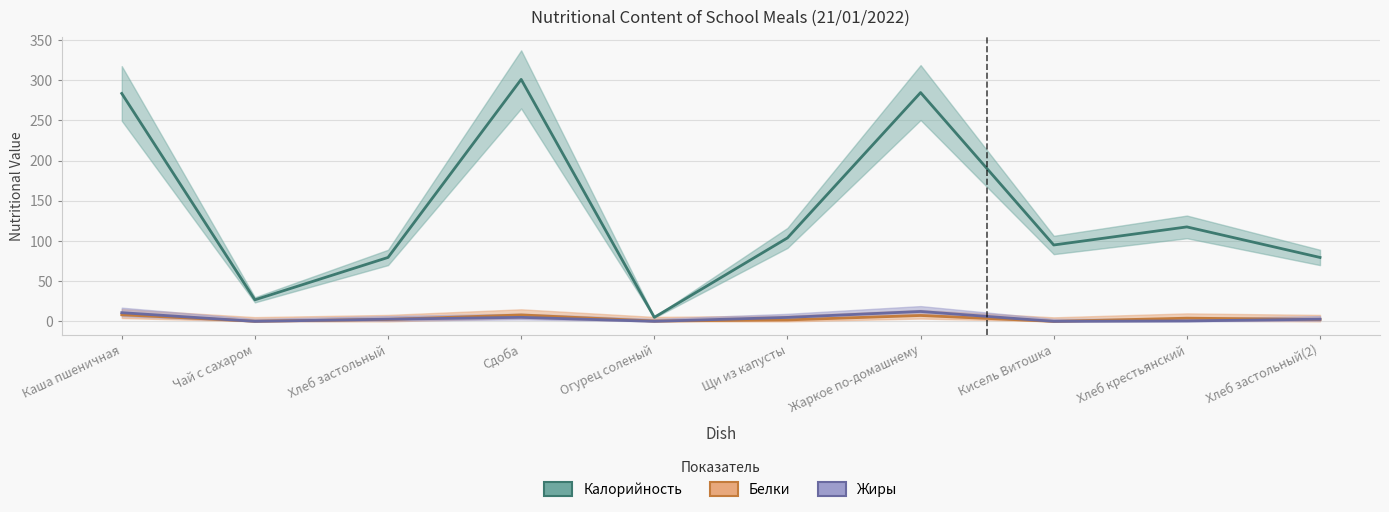

Where is Белки nearest to the value 4?

Хлеб крестьянский